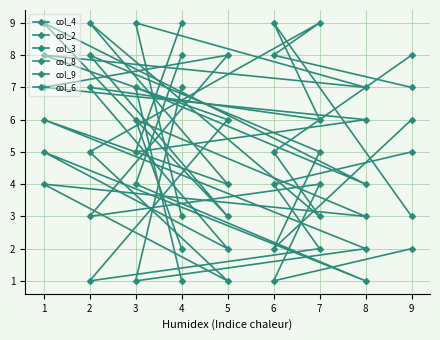

What is the maximum value shown in the chart?

9